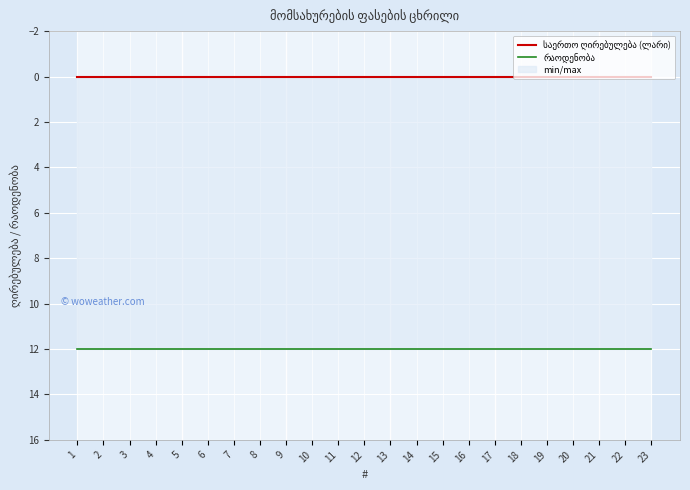

At which label does რაოდენობა reach its minimum?

1